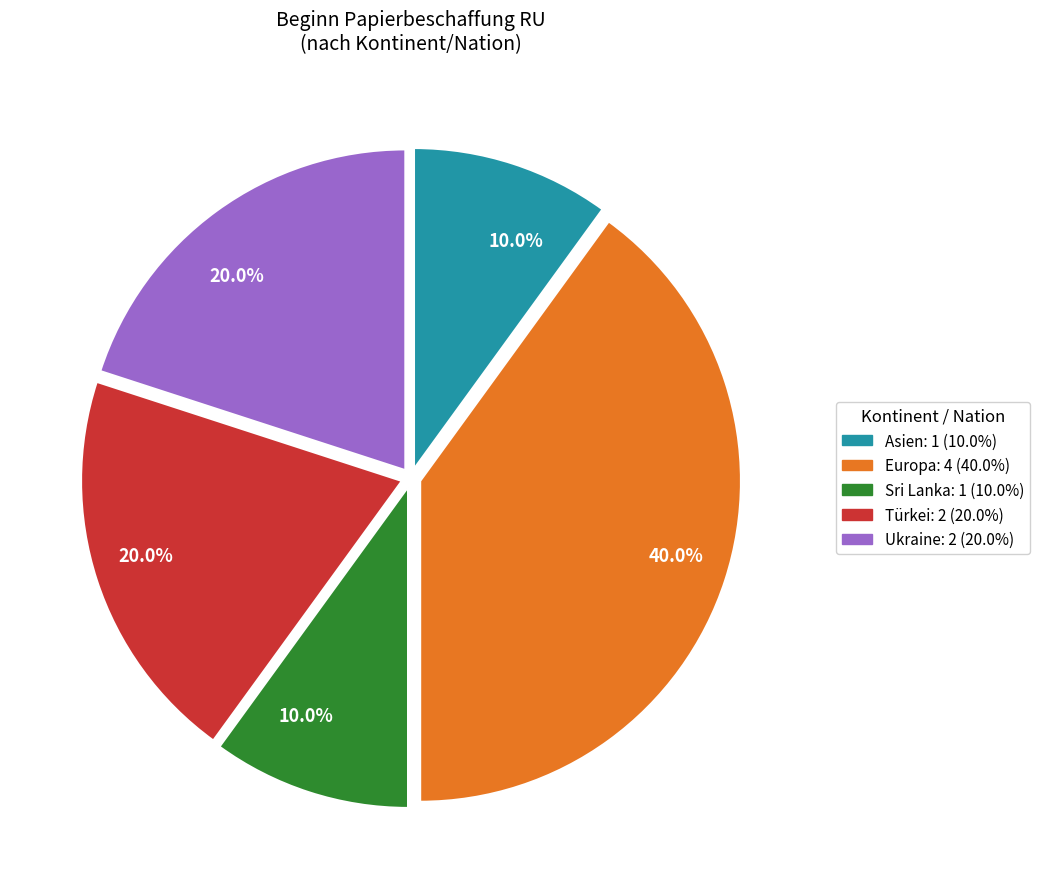

Is there a majority slice in this chart?

No